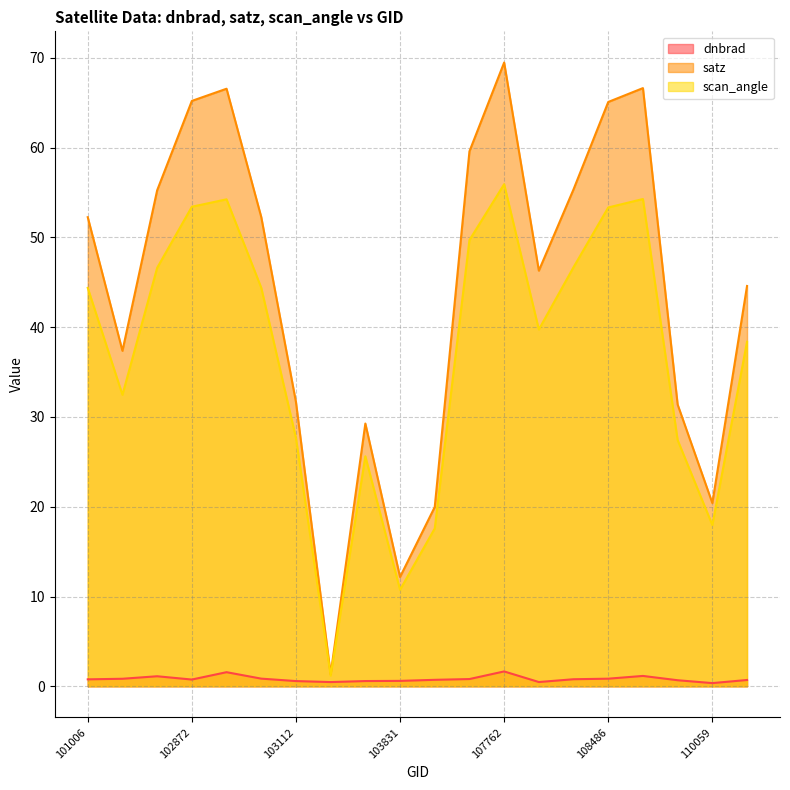

At which label is scan_angle closest to 28?

103112